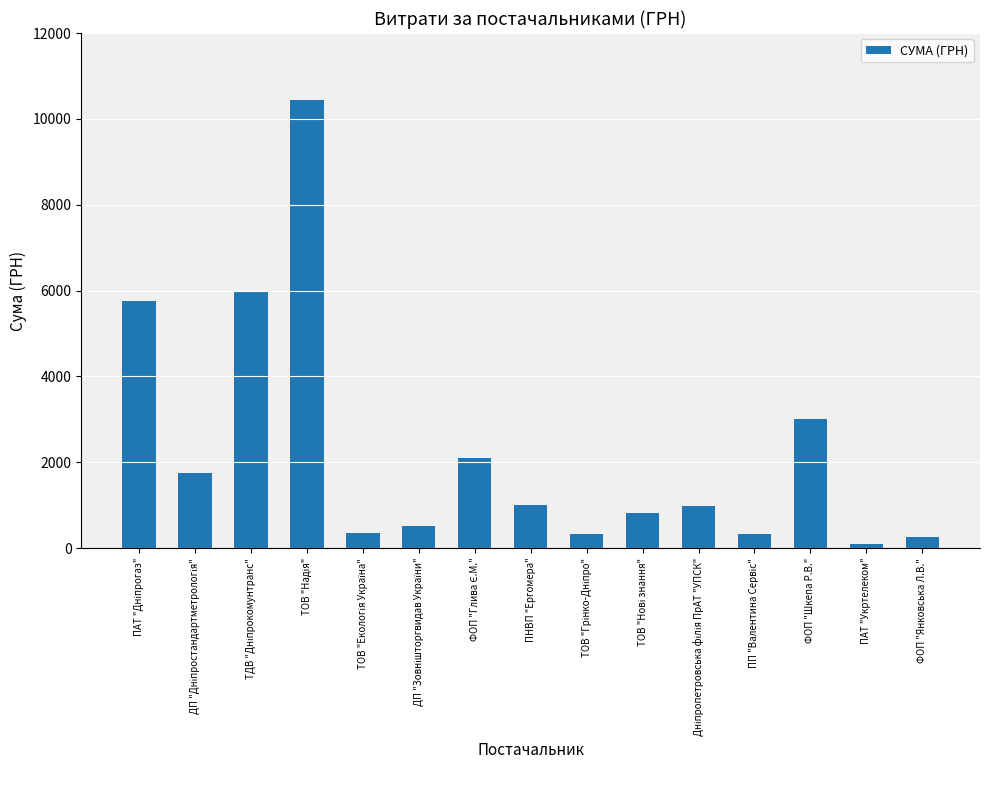

Read the value at ФОП "Янковська Л.В.".

258.4